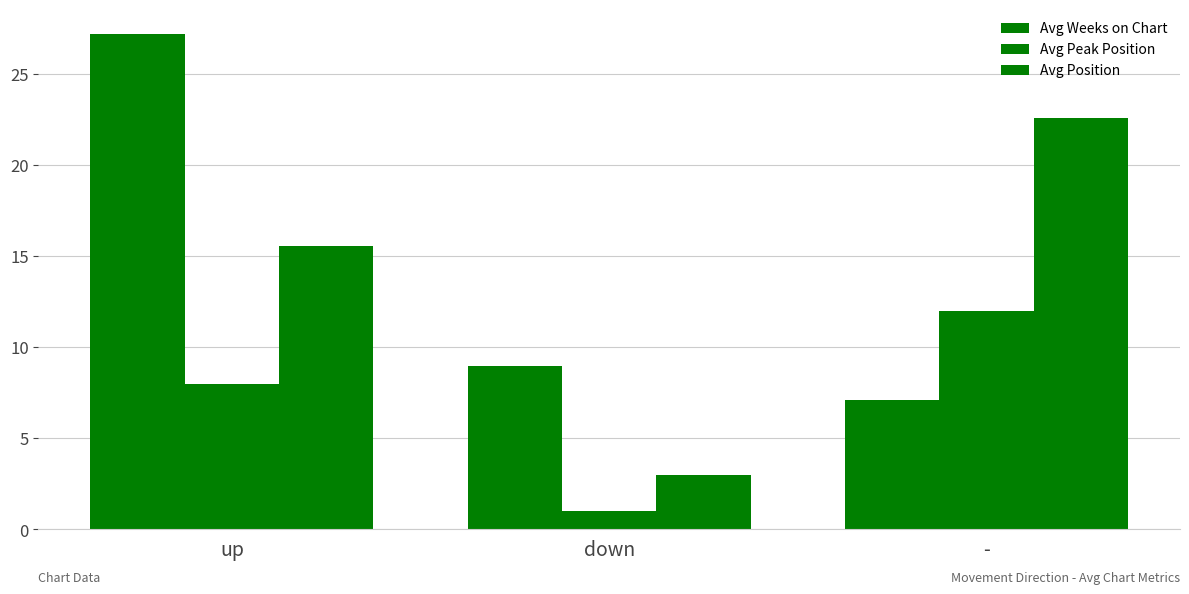

Are the bars grouped side by side (vs. stacked)?

Yes